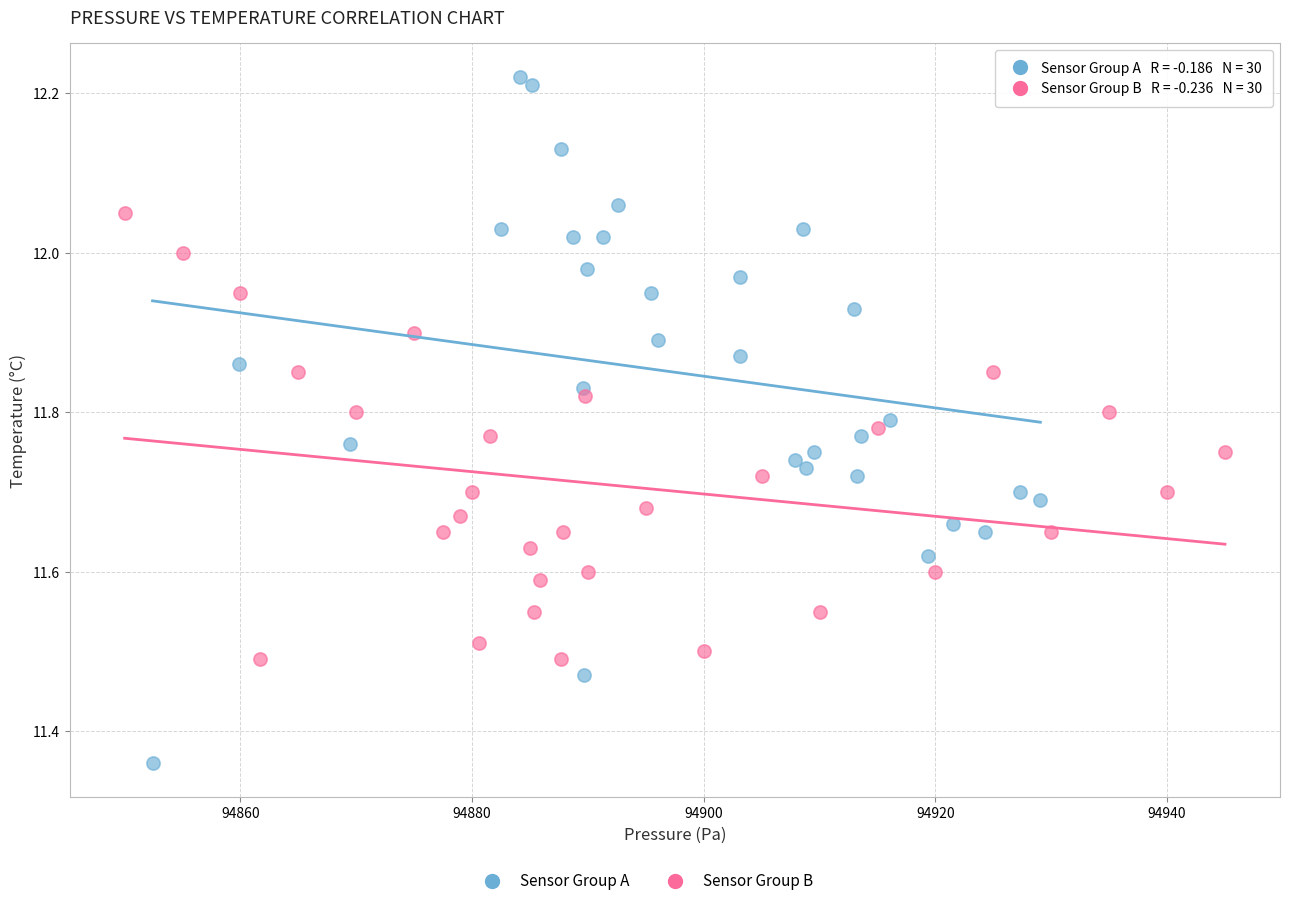

Which series reaches the maximum Y coordinate?

Sensor Group A